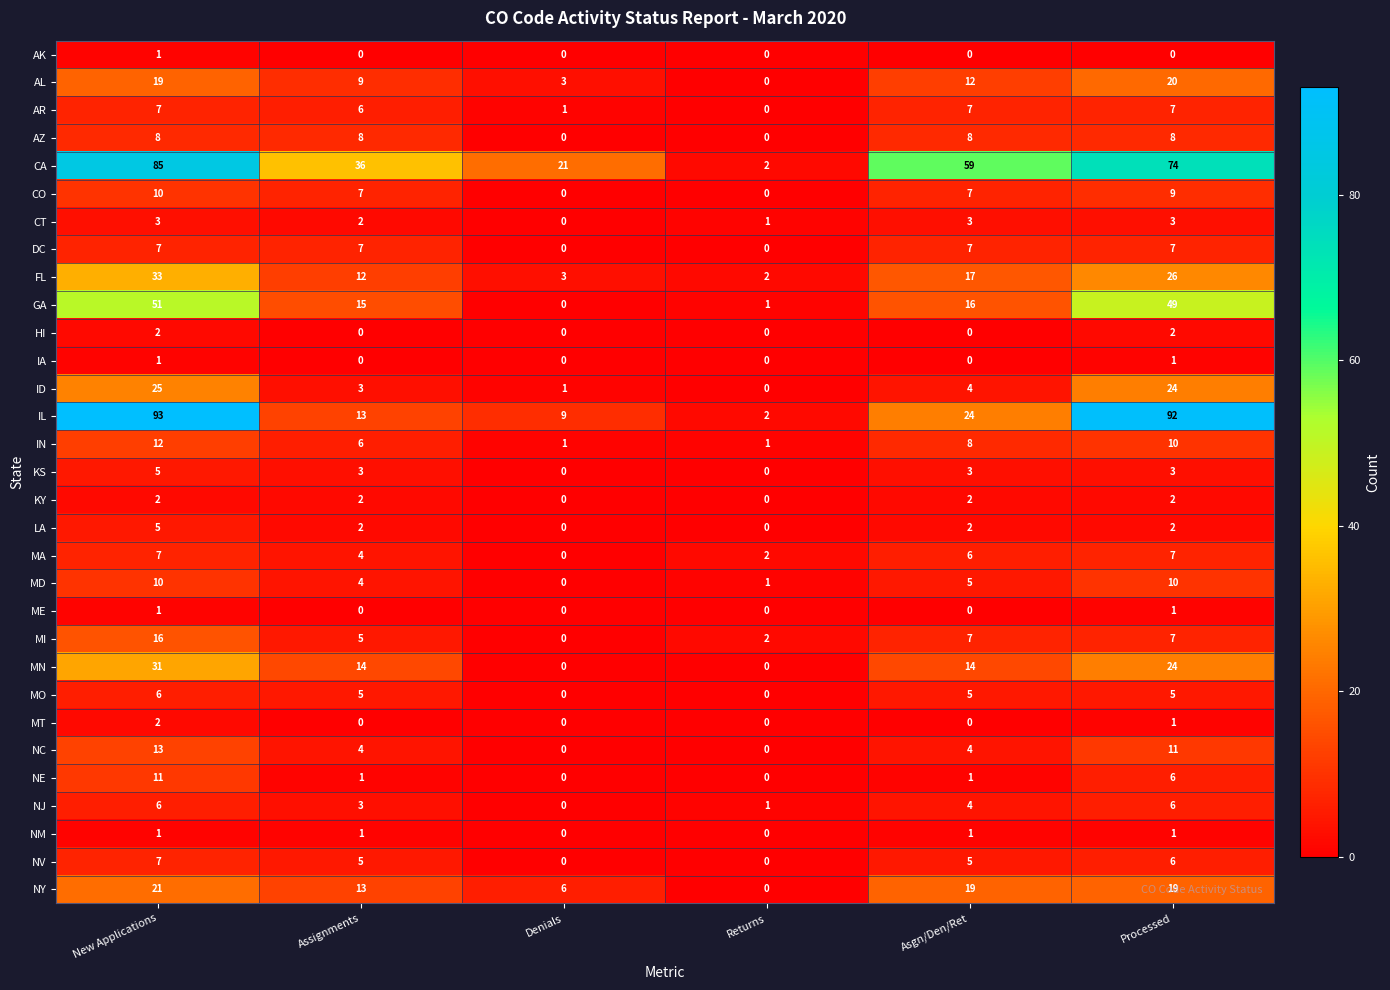

What is the sum of all NM values?

4